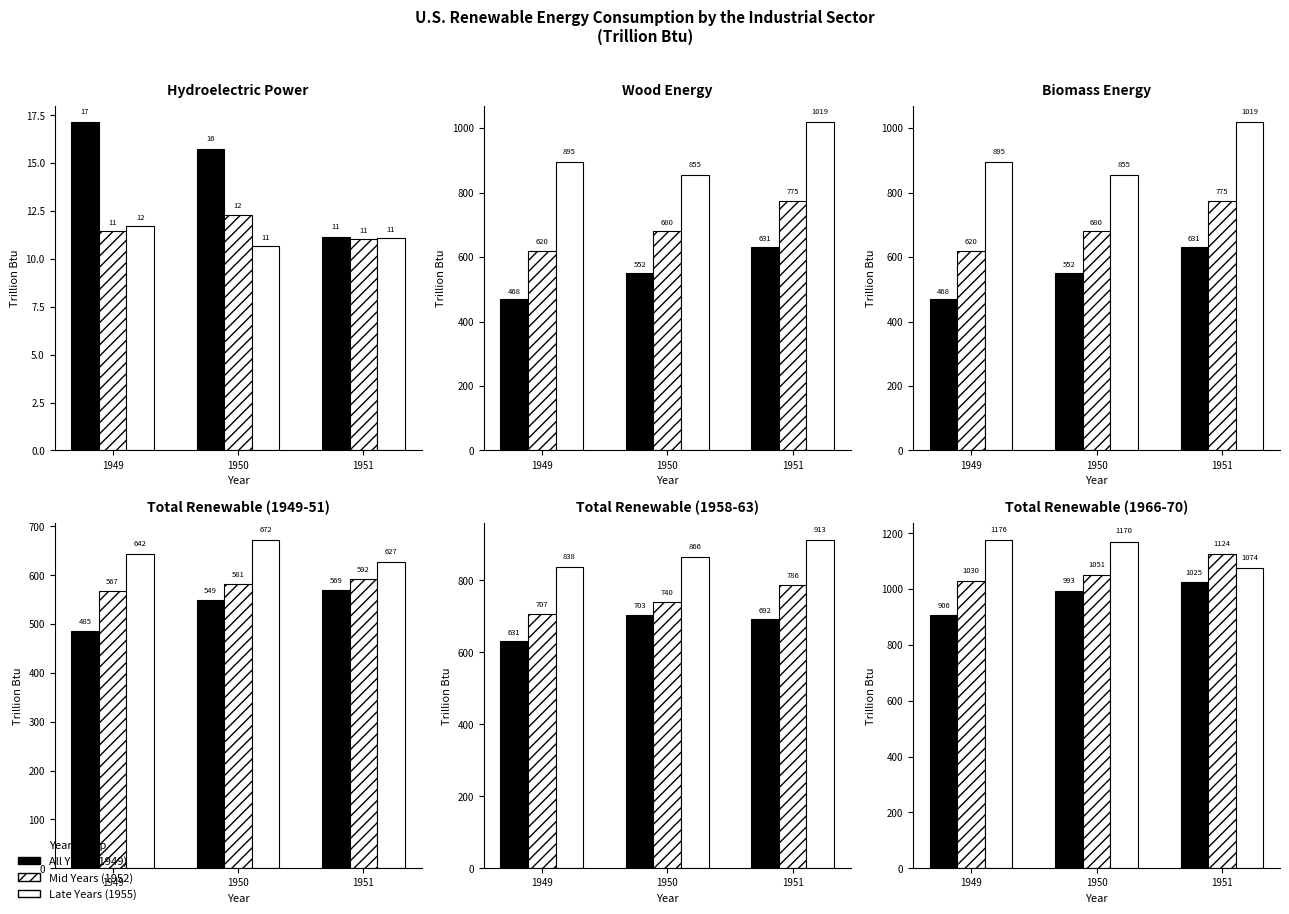

What is the sum of the All Years values at 1951 and 1949?

1931.8